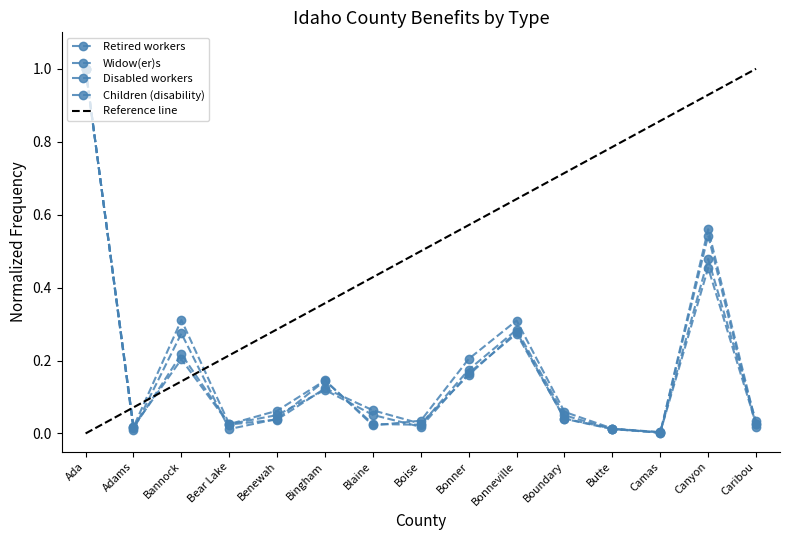

How many lines are shown in the chart?

4